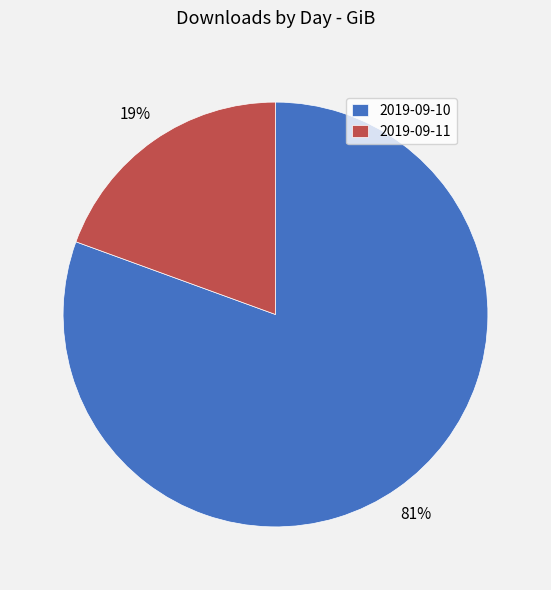

Count the number of slices in the pie.

2